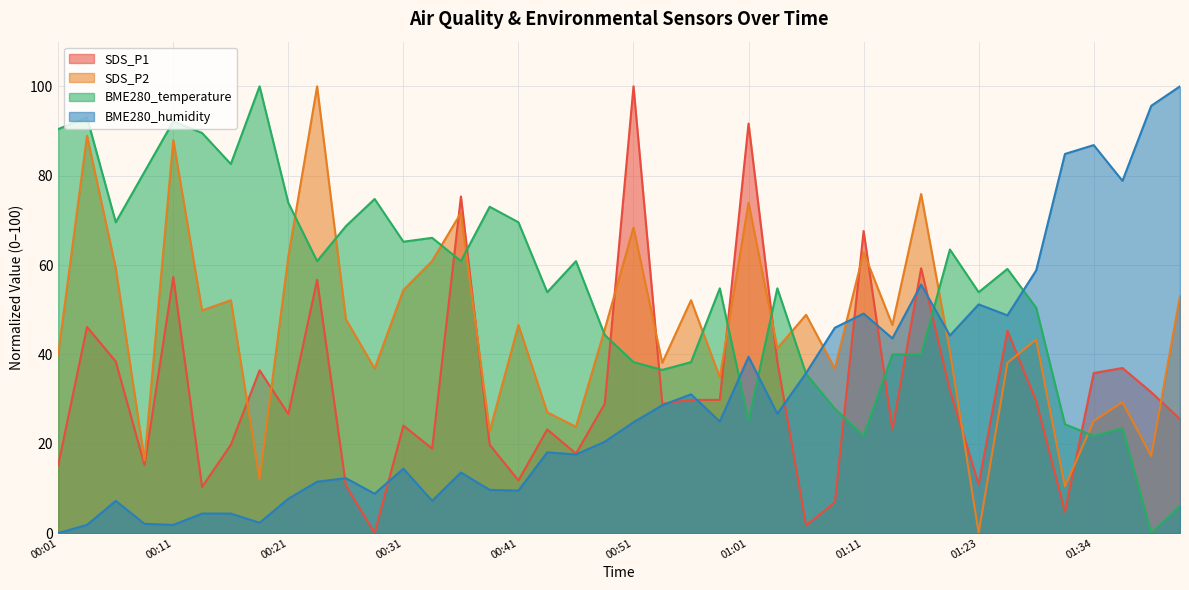

Reading left to right, what are all the values shown in this chart?

SDS_P1: 00:01=15.2	00:03=46.1	00:06=38.4	00:08=15.2	00:11=57.3	00:13=10.3	00:16=19.8	00:18=36.4	00:21=26.6	00:23=56.7	00:26=10.7	00:28=0.0	00:31=24.1	00:33=18.9	00:36=75.3	00:39=19.8	00:41=11.8	00:44=23.2	00:46=17.8	00:49=29.0	00:51=100.0	00:54=29.0	00:56=29.8	00:59=29.8	01:01=91.7	01:04=38.4	01:06=1.7	01:09=6.9	01:11=67.6	01:14=23.2	01:17=59.3	01:20=32.0	01:23=10.9	01:26=45.3	01:29=29.6	01:31=4.7	01:34=35.8	01:36=36.9	01:39=31.5	01:41=25.5
SDS_P2: 00:01=40.1	00:03=88.9	00:06=59.3	00:08=16.3	00:11=87.9	00:13=49.8	00:16=52.1	00:18=12.1	00:21=61.9	00:23=100.0	00:26=47.9	00:28=36.8	00:31=54.4	00:33=60.9	00:36=71.7	00:39=22.8	00:41=46.6	00:44=27.0	00:46=23.8	00:49=45.6	00:51=68.4	00:54=38.1	00:56=52.1	00:59=34.9	01:01=73.9	01:04=41.4	01:06=48.9	01:09=36.8	01:11=62.9	01:14=46.6	01:17=75.9	01:20=40.7	01:23=0.0	01:26=38.1	01:29=43.3	01:31=10.4	01:34=25.1	01:36=29.3	01:39=17.3	01:41=53.1
BME280_temperature: 00:01=90.4	00:03=93.0	00:06=69.6	00:08=80.9	00:11=92.2	00:13=89.6	00:16=82.6	00:18=100.0	00:21=73.9	00:23=60.9	00:26=68.7	00:28=74.8	00:31=65.2	00:33=66.1	00:36=60.9	00:39=73.0	00:41=69.6	00:44=53.9	00:46=60.9	00:49=44.3	00:51=38.3	00:54=36.5	00:56=38.3	00:59=54.8	01:01=25.2	01:04=54.8	01:06=35.7	01:09=27.8	01:11=21.7	01:14=40.0	01:17=40.0	01:20=63.5	01:23=53.9	01:26=59.1	01:29=50.4	01:31=24.3	01:34=21.7	01:36=23.5	01:39=0.0	01:41=6.1
BME280_humidity: 00:01=0.0	00:03=1.8	00:06=7.2	00:08=2.1	00:11=1.8	00:13=4.4	00:16=4.4	00:18=2.3	00:21=7.7	00:23=11.5	00:26=12.3	00:28=8.8	00:31=14.4	00:33=7.2	00:36=13.5	00:39=9.7	00:41=9.5	00:44=18.1	00:46=17.6	00:49=20.4	00:51=24.8	00:54=28.6	00:56=31.1	00:59=25.0	01:01=39.5	01:04=26.7	01:06=35.8	01:09=46.0	01:11=49.1	01:14=43.6	01:17=55.6	01:20=44.2	01:23=51.2	01:26=48.7	01:29=58.8	01:31=84.9	01:34=86.8	01:36=78.8	01:39=95.6	01:41=100.0